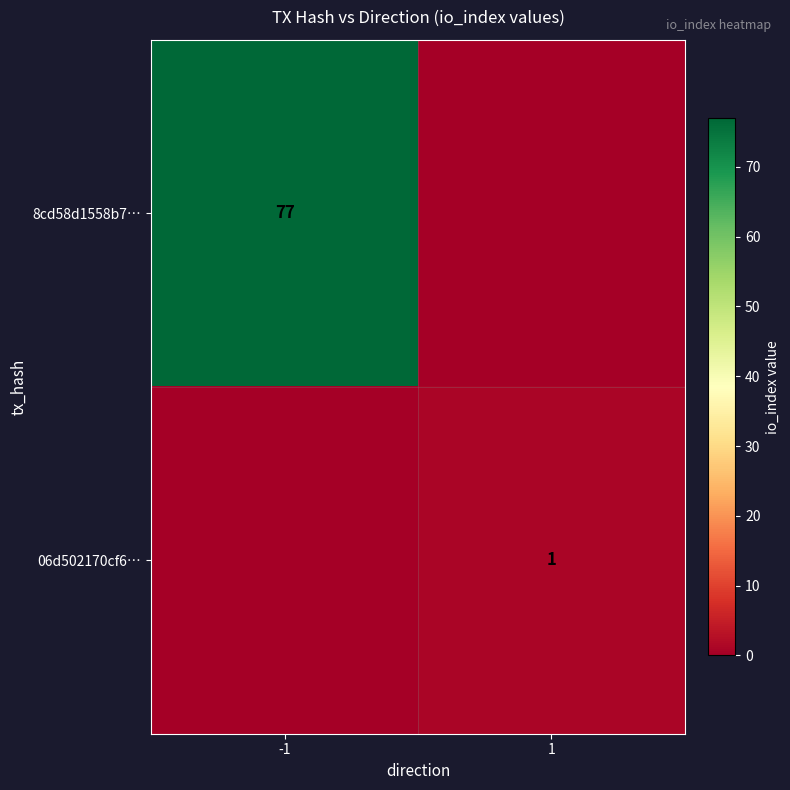

The 8cd58d1558b7… series shows 47 at -1. True or false?

False